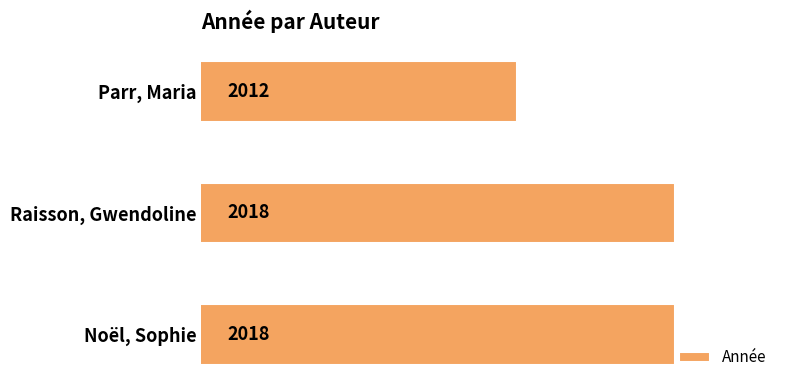

How many values are between 2012 and 2018?

3